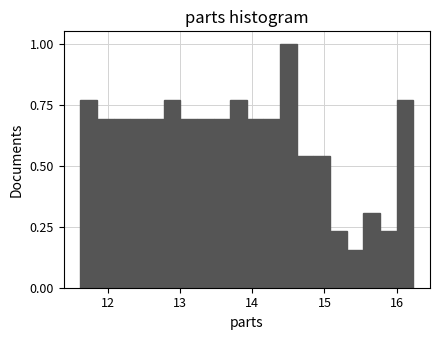

Read against the x-axis, roughly where is the centre of the tallest bar?

14.5